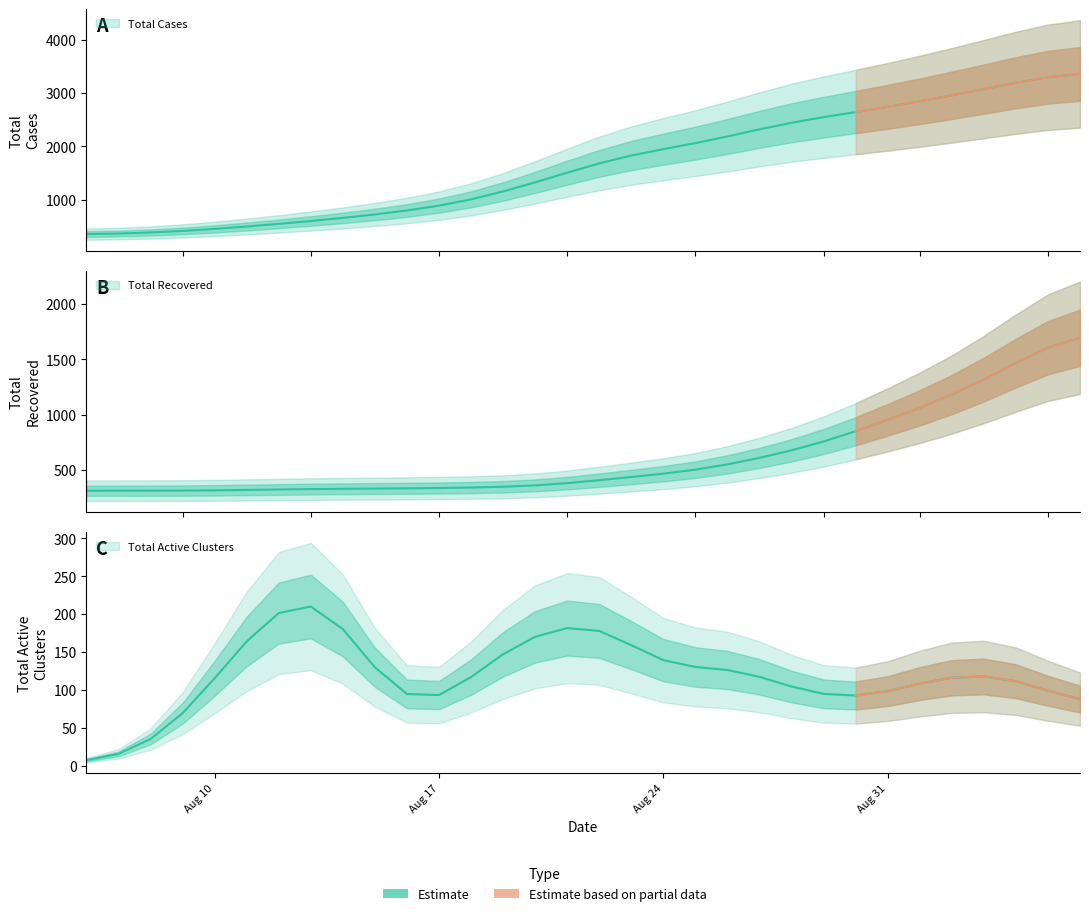

True or false: Total recovered has a value of 325.8 at 2021-08-13.

True